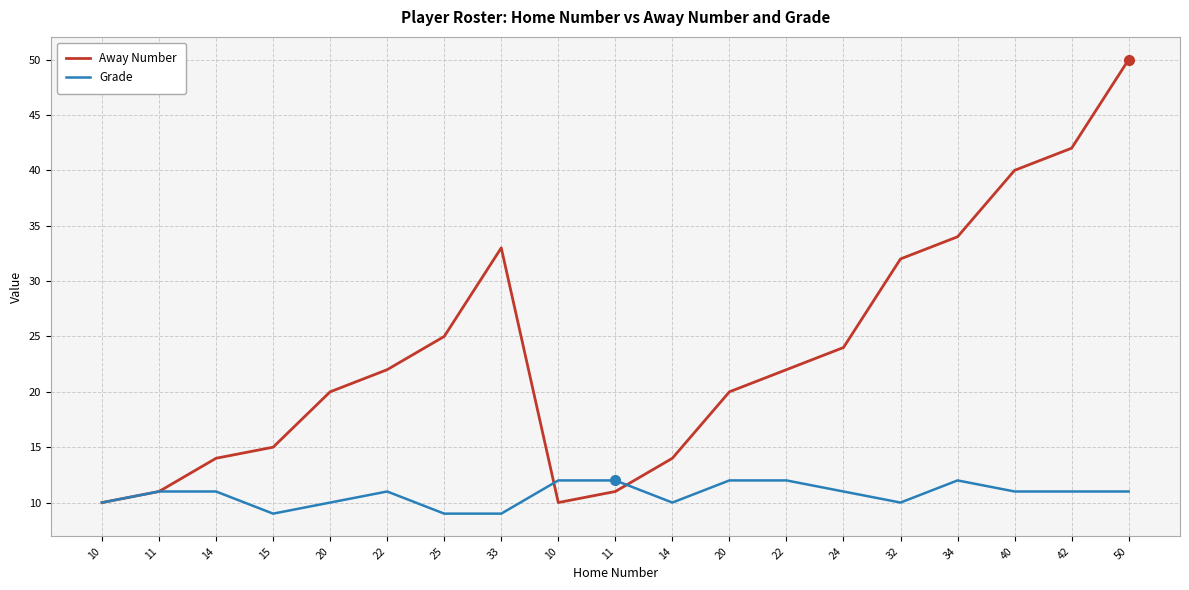

What is the label of the 5th point from the right?

32